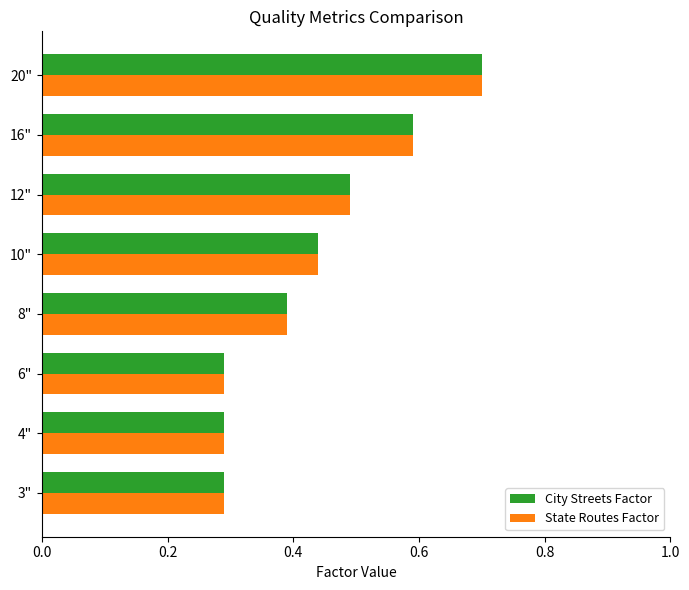

What is the total value across all series at 16"?

1.2